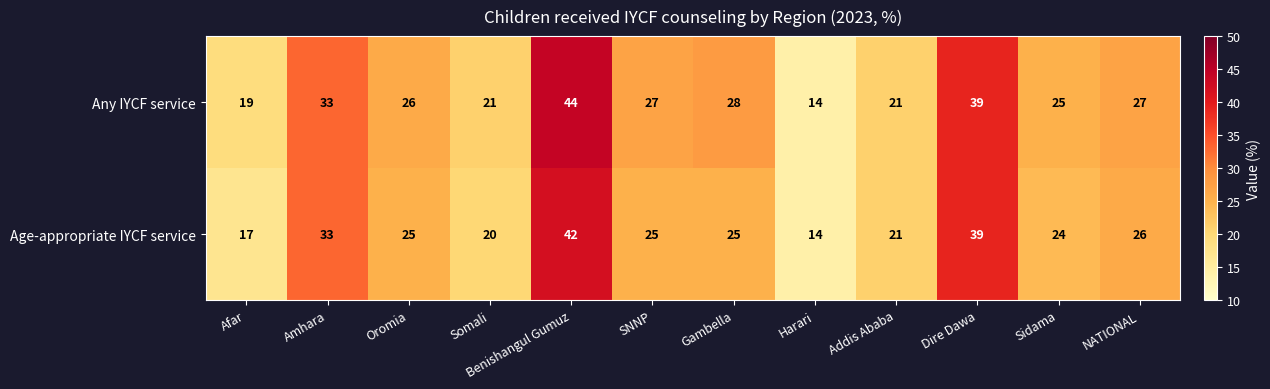

List the series in order of their overall mean, highest first.

Any IYCF service, Age-appropriate IYCF service